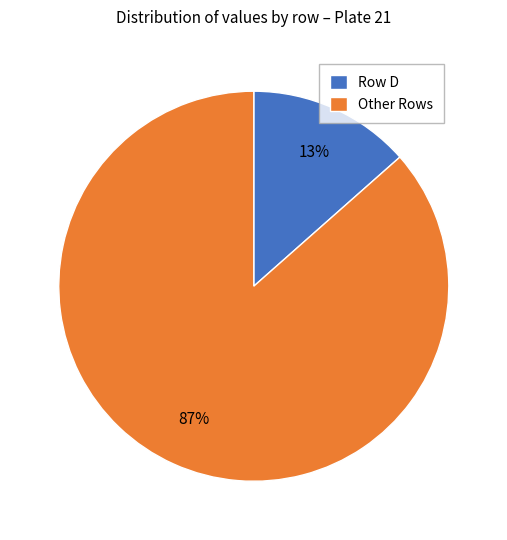

What percentage is the Other Rows slice, to the nearest percent?

87%